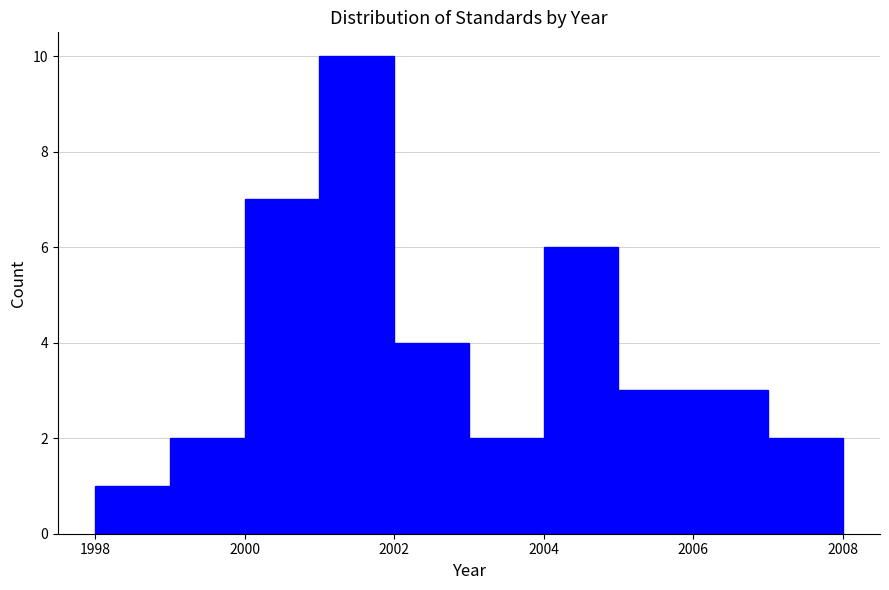

Reading left to right, list every bar in this chart as the range it spans on the x-axis followed by its height. The values are not printed on the chart, so give them approximately, as read against the axis.

1998 to 1999: 1
1999 to 2000: 2
2000 to 2001: 7
2001 to 2002: 10
2002 to 2003: 4
2003 to 2004: 2
2004 to 2005: 6
2005 to 2006: 3
2006 to 2007: 3
2007 to 2008: 2